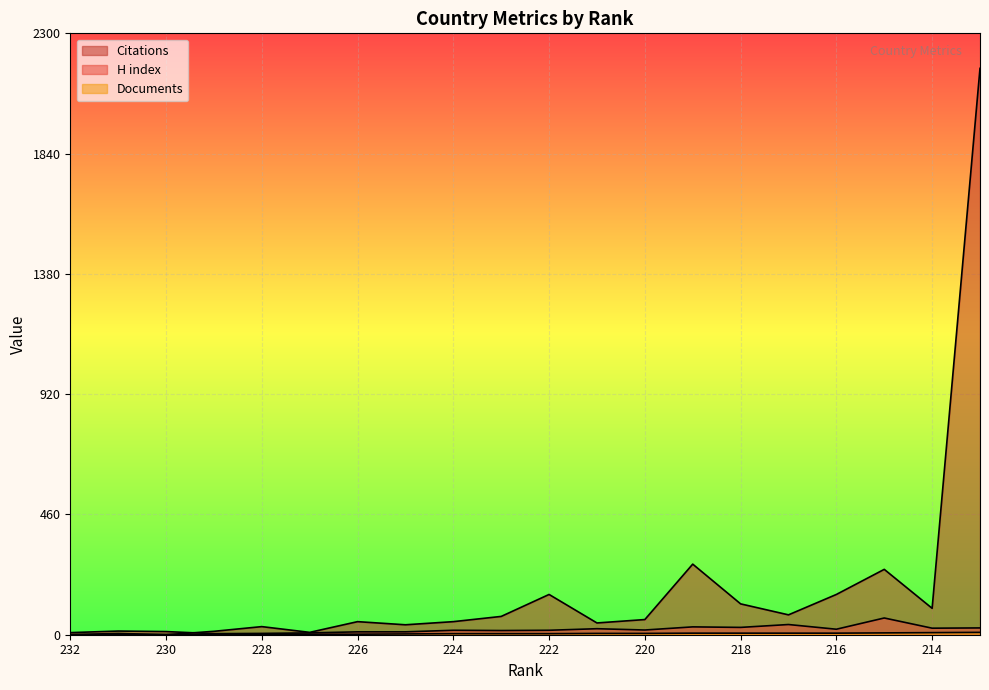

Between 220 and 217, which series saw the biggest shift?

H index